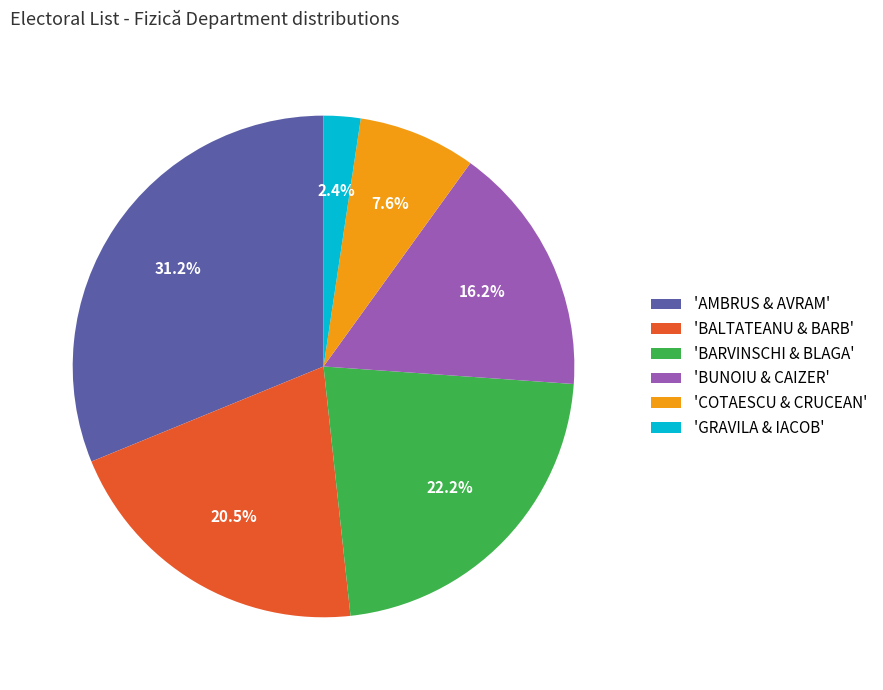

What percentage is NOT represented by 'COTAESCU & CRUCEAN'?

92.4%